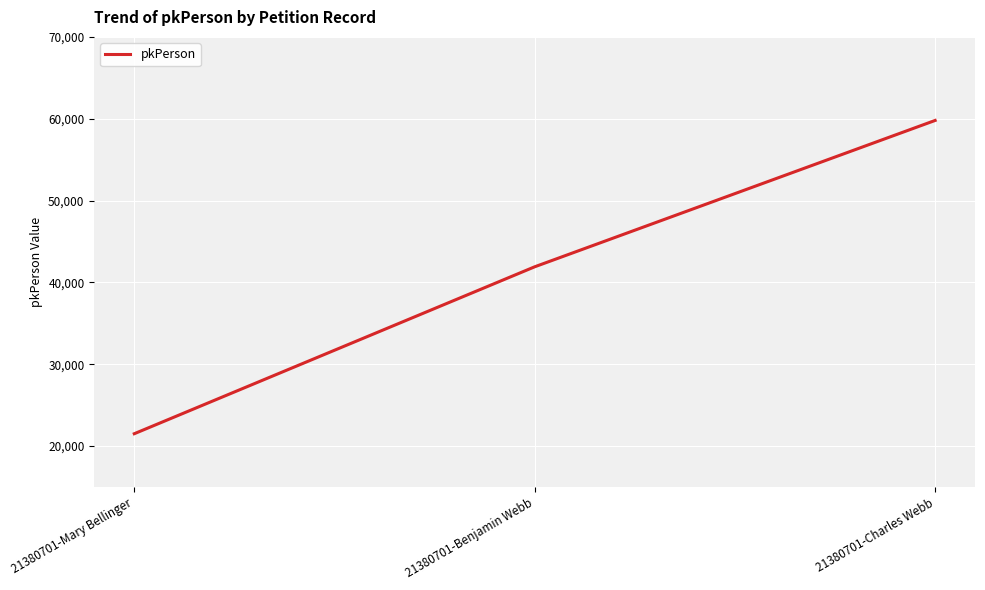

Reading left to right, what are all the values shown in this chart?

21380701-Mary Bellinger=21506	21380701-Benjamin Webb=41905	21380701-Charles Webb=59790